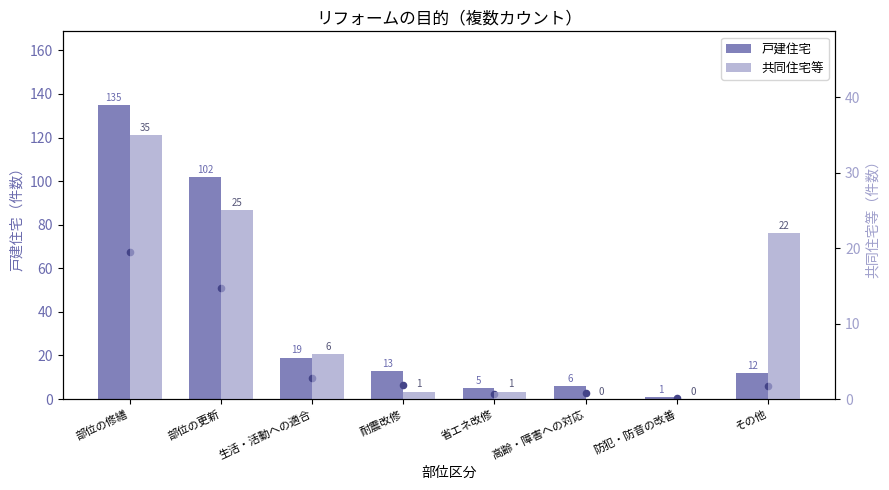

Which series has the largest Y range (max minus min)?

戸建住宅